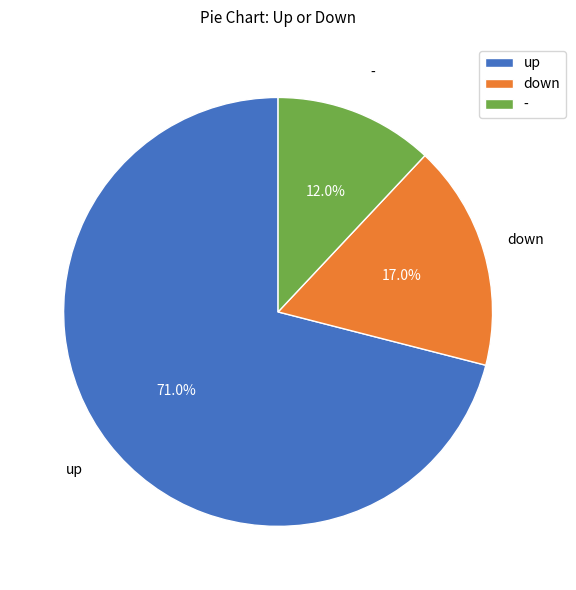

The - slice represents 12% of the pie. True or false?

True